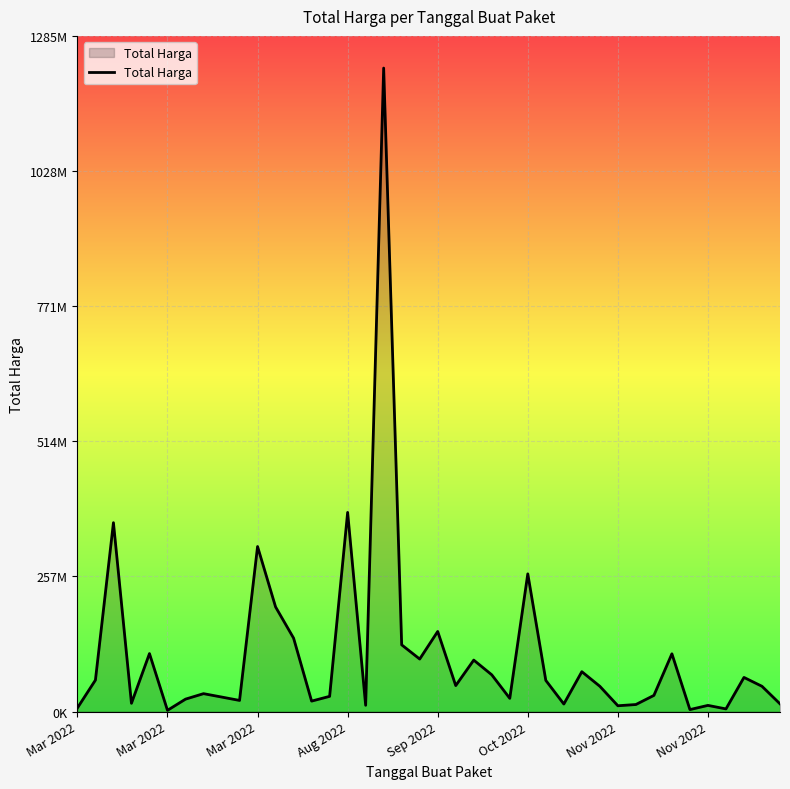

What is the greatest value displayed?

1224682000